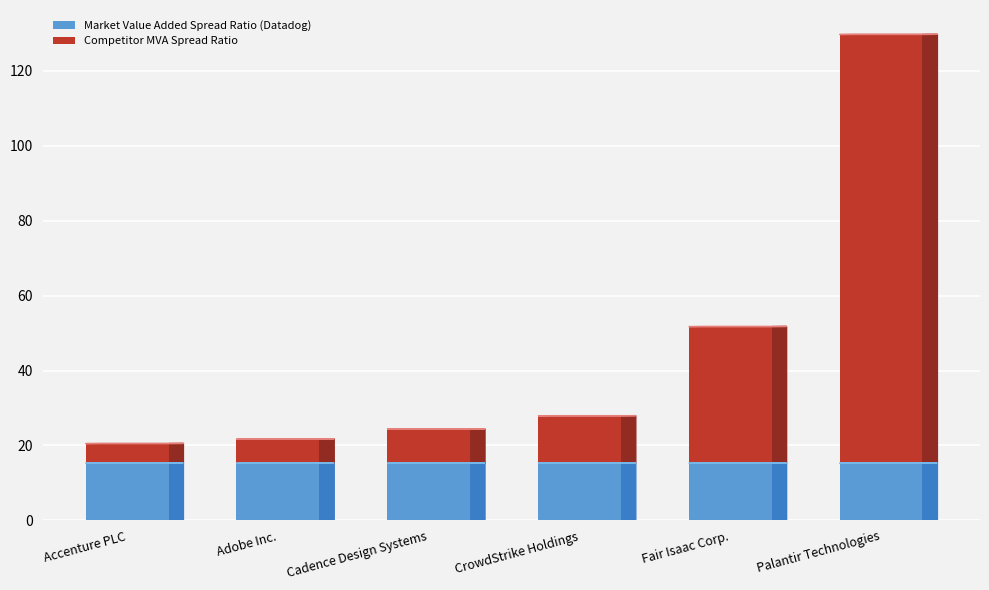

What is the total value across all series at Adobe Inc.?

21.7